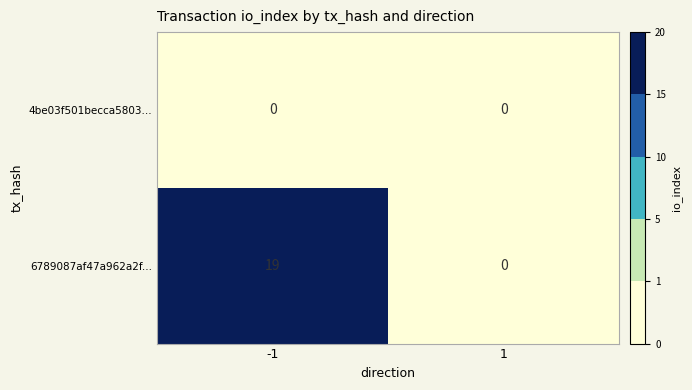

What is the average value of the 6789087af47a962a2f... series?

10